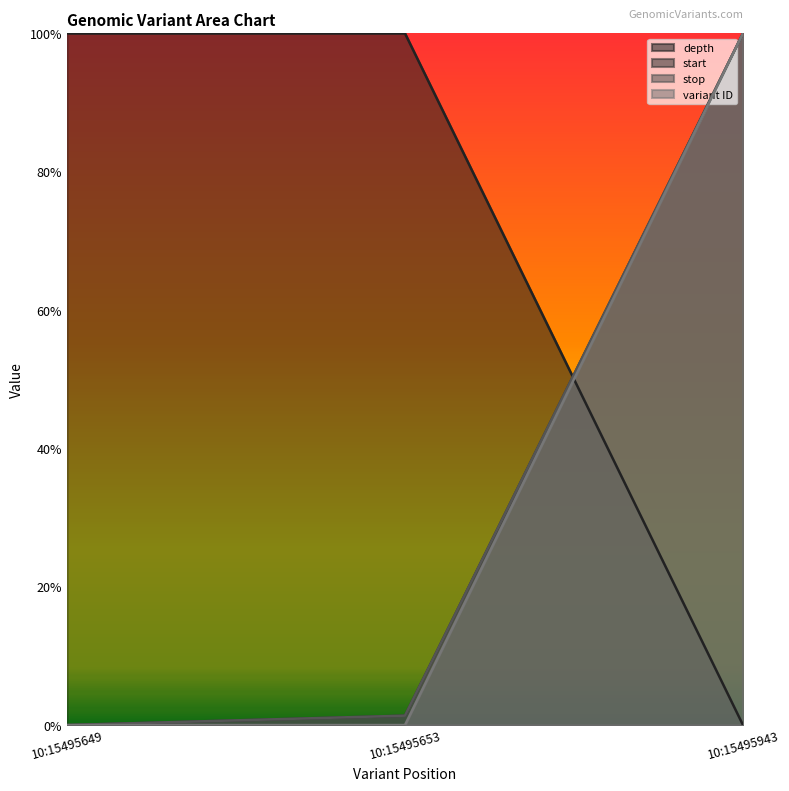

Which series has the largest total across all categories?

depth